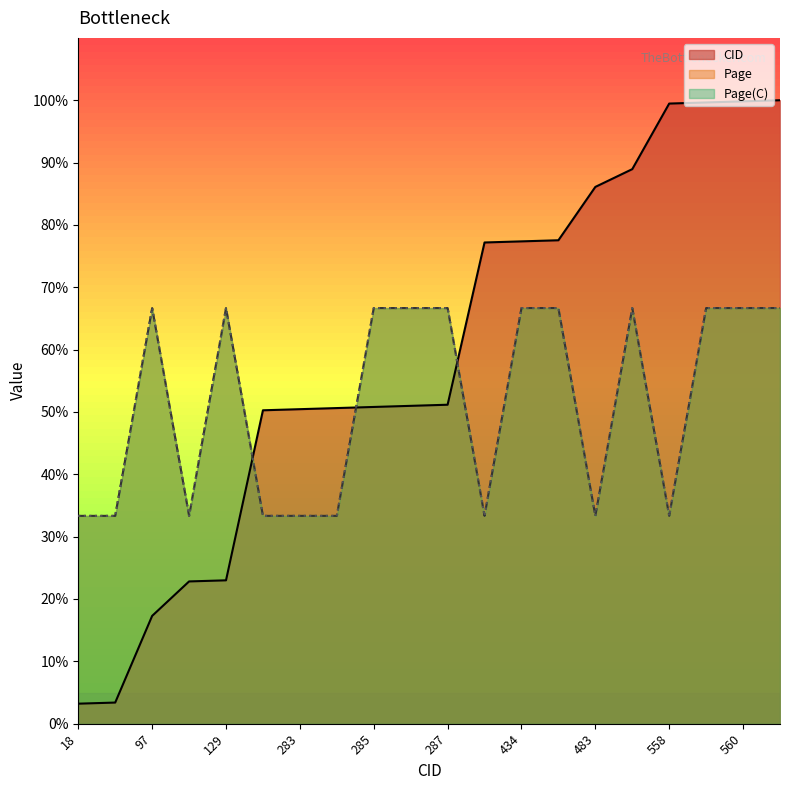

How many intersections are there between Page(C) and CID?

3